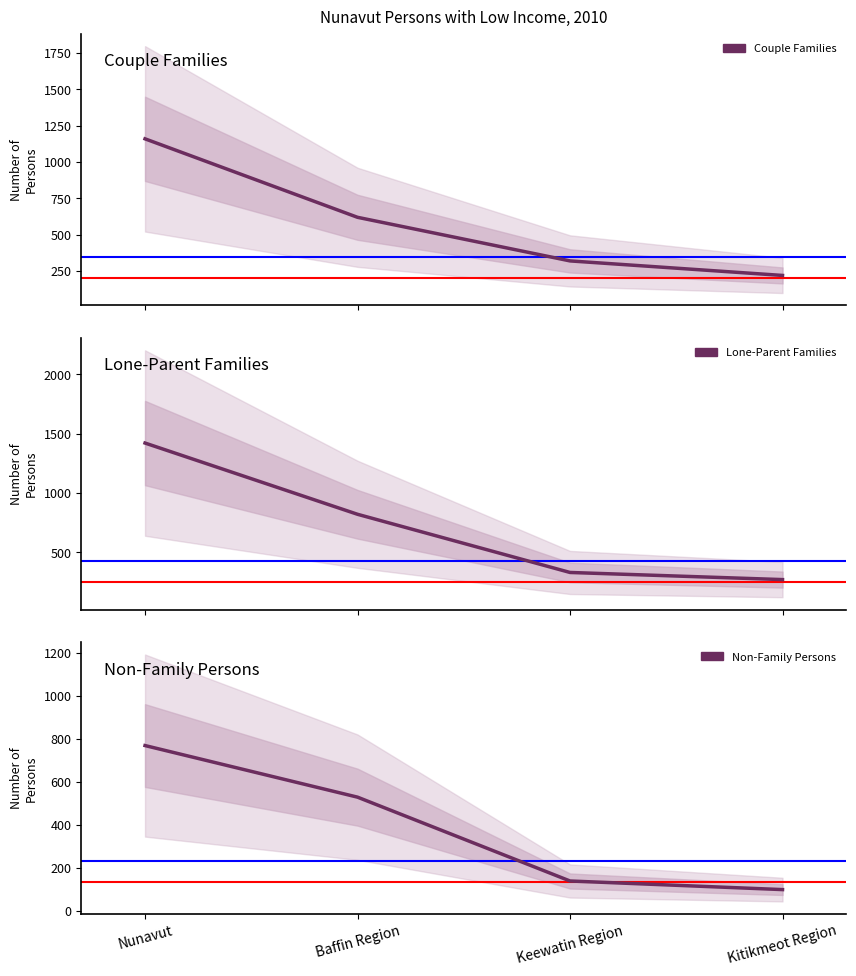

What is the label of the 1st point from the left?

Nunavut